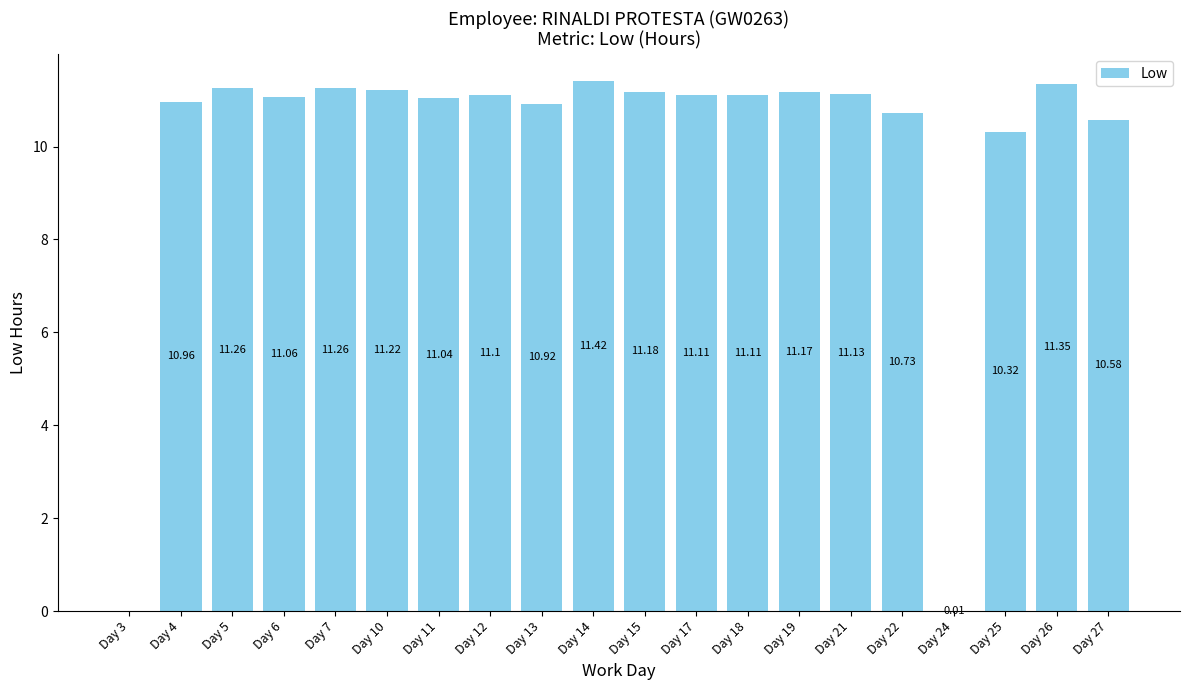

Where is the data nearest to the value 5?

Day 24